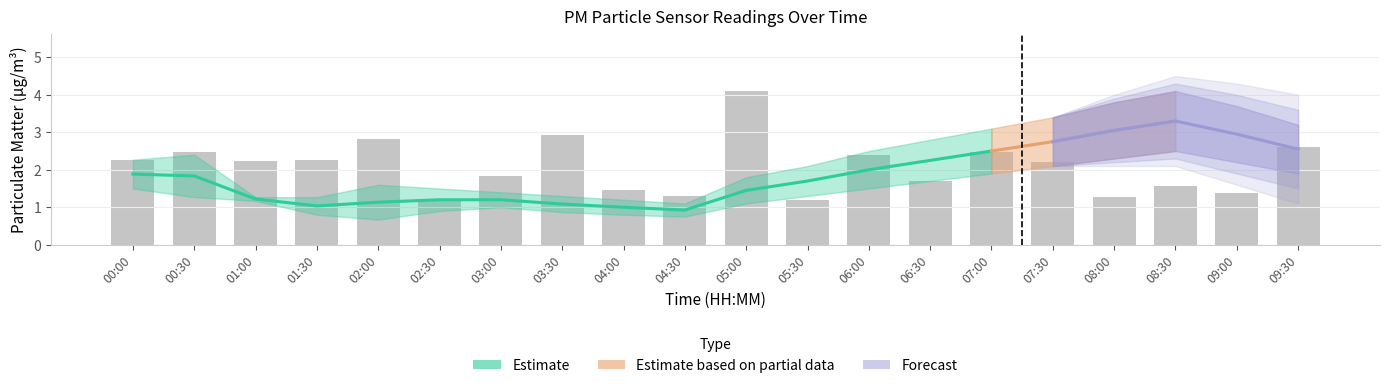

Reading left to right, extract all data points from this chart.

P1: 2.3	2.4	1.3	1.3	1.6	1.5	1.4	1.3	1.2	1.1	1.8	2.1	2.5	2.8	3.1	3.4	3.8	4.1	3.7	3.2
P2: 1.5	1.3	1.2	0.8	0.7	0.9	1.0	0.9	0.8	0.8	1.1	1.3	1.5	1.7	1.9	2.1	2.3	2.5	2.2	1.9